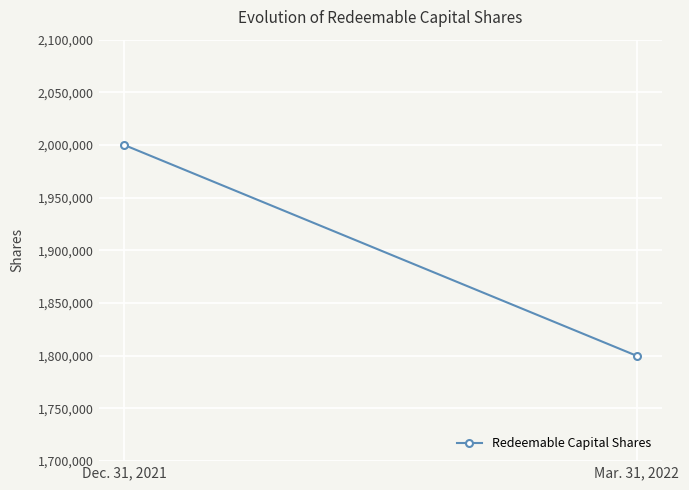

True or false: the data shows 2000000 at Dec. 31, 2021.

True